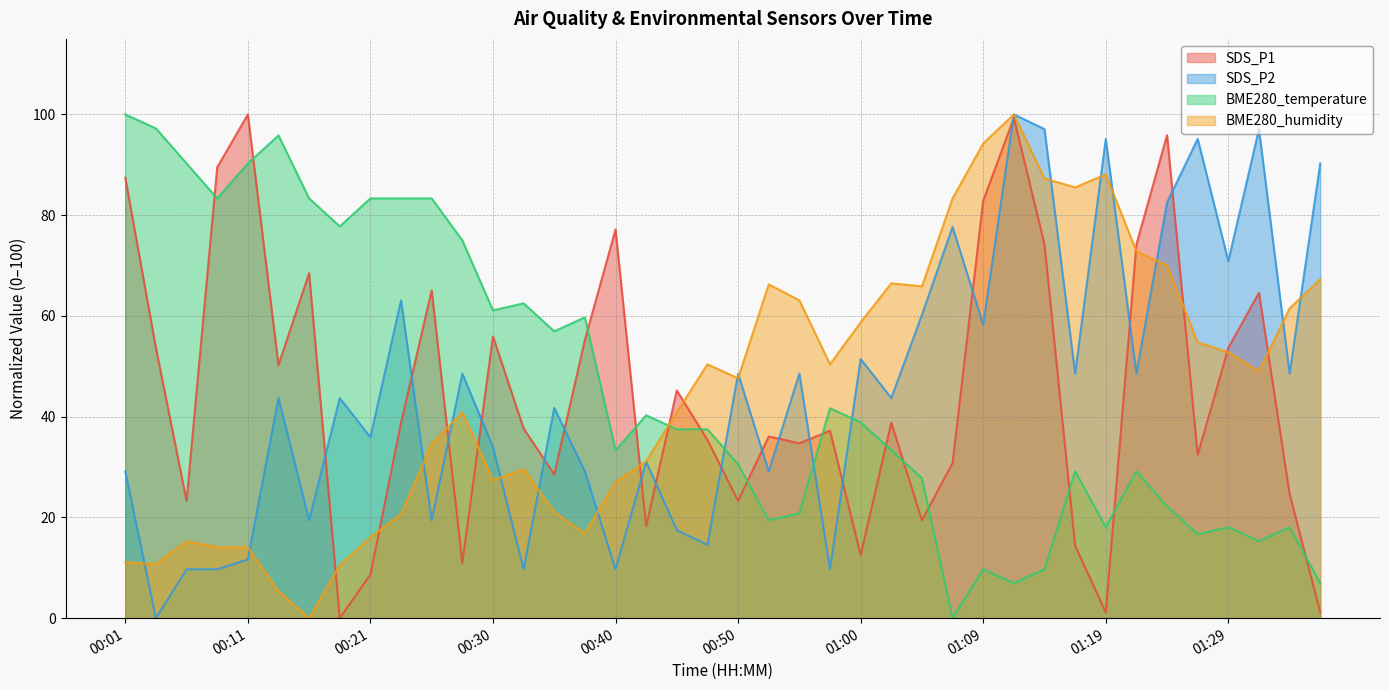

Which series has the largest total across all categories?

BME280_temperature